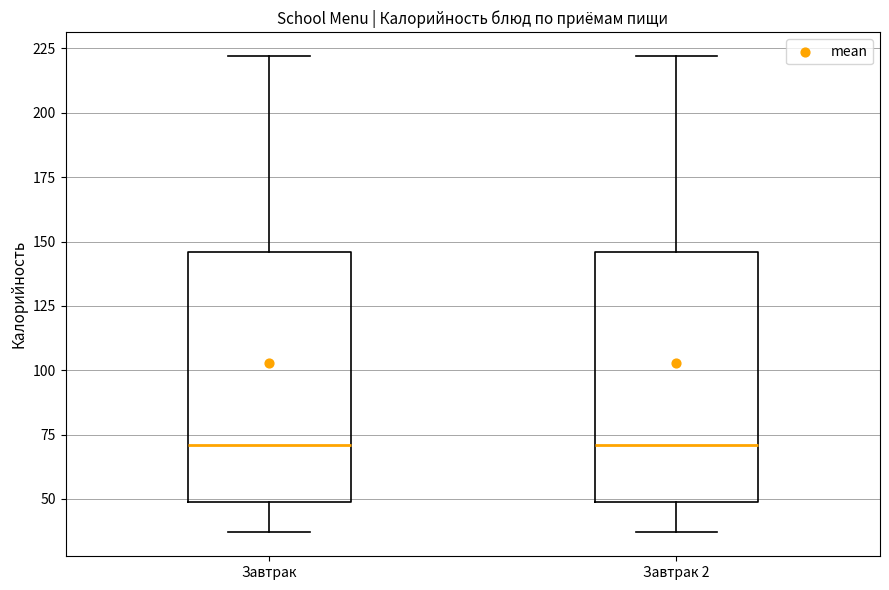

Where does the median line of the box for Завтрак sit on the y-axis? The values are not printed on the chart, so give them approximately, as read against the axis.

70